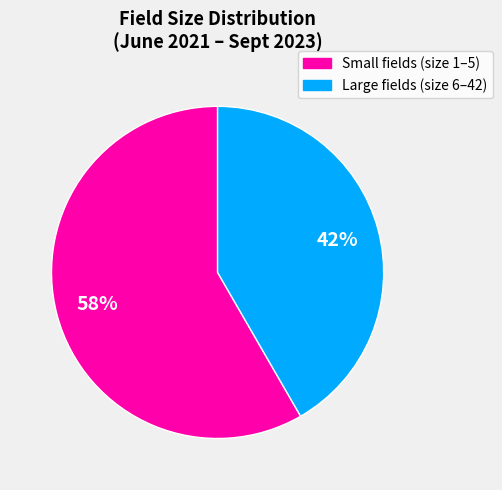

Does any single category account for the majority?

Yes